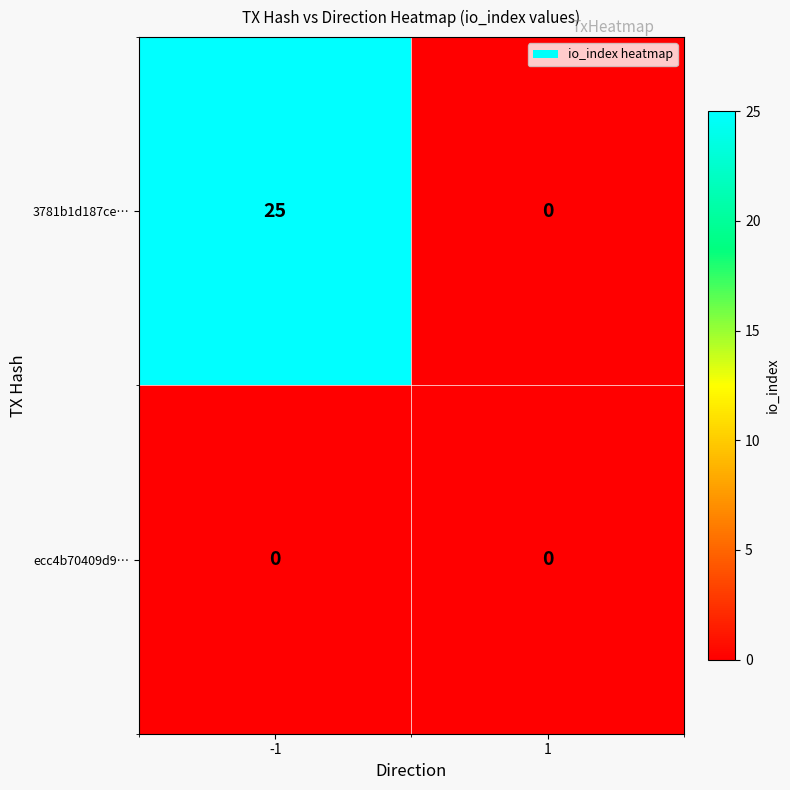

What is the difference between the highest and lowest values at -1?

25